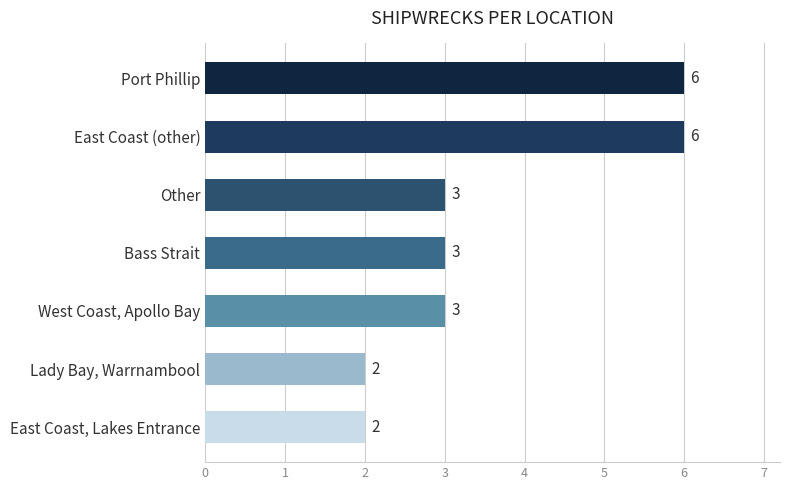

What is the greatest value displayed?

6